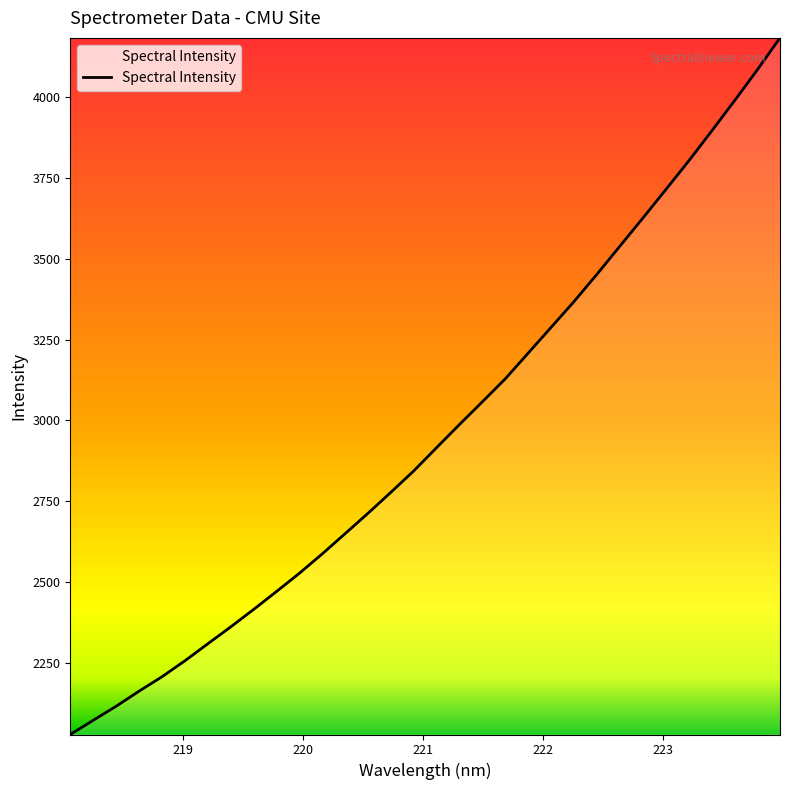

What is the smallest value displayed?

2027.2